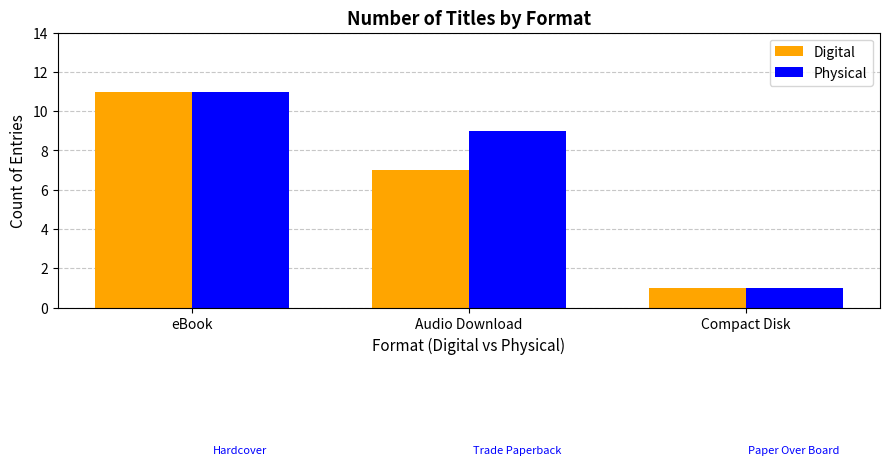

At which label is Digital closest to 6?

Audio Download